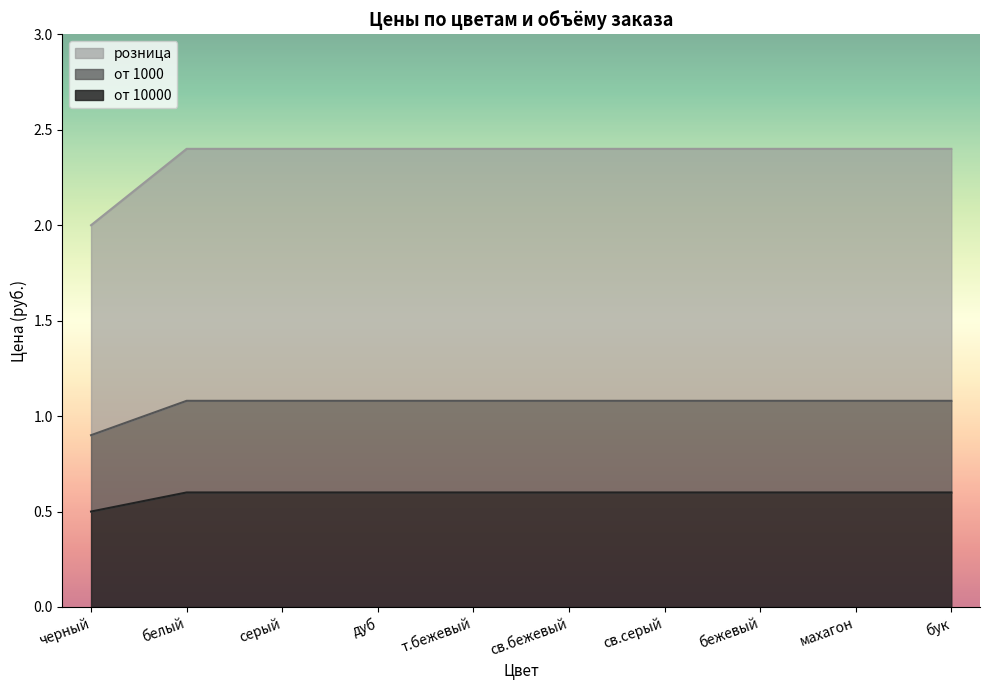

What is the total value across all series at серый?

2.4